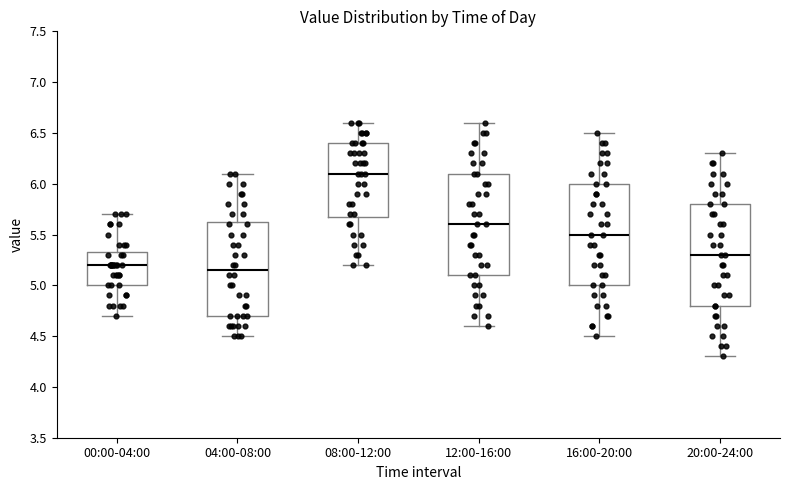

Reading left to right, read every box against the y-axis: the position of its median line, the range the box covers, and the ends of its whiskers. The values are not printed on the chart, so give them approximately, as read against the axis.

00:00-04:00: median 5.20, box 5.00 to 5.35, whiskers 4.70 to 5.70
04:00-08:00: median 5.15, box 4.70 to 5.65, whiskers 4.50 to 6.10
08:00-12:00: median 6.10, box 5.70 to 6.40, whiskers 5.20 to 6.60
12:00-16:00: median 5.60, box 5.10 to 6.10, whiskers 4.60 to 6.60
16:00-20:00: median 5.50, box 5.00 to 6.00, whiskers 4.50 to 6.50
20:00-24:00: median 5.30, box 4.80 to 5.80, whiskers 4.30 to 6.30